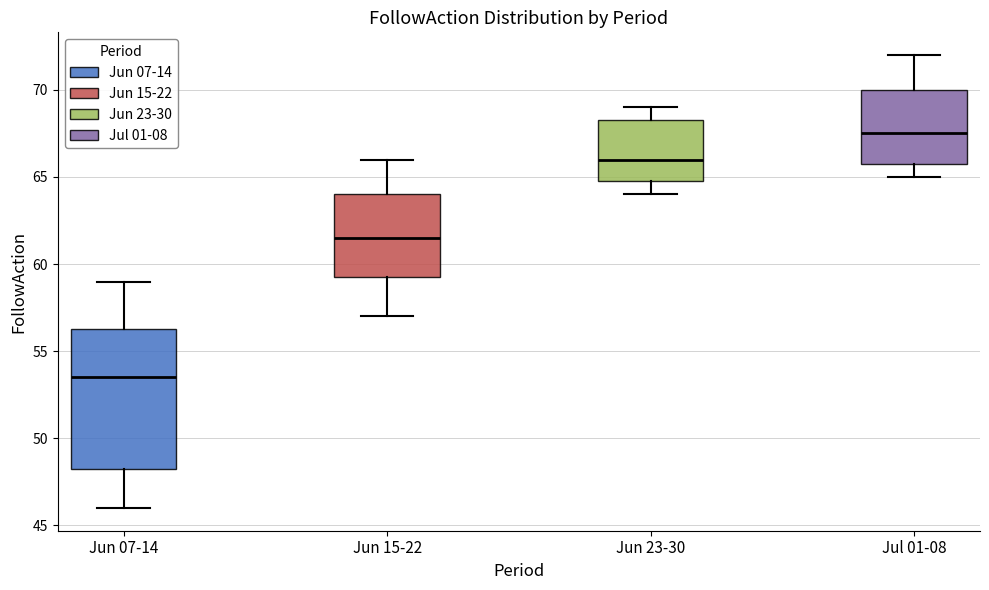

Reading left to right, transcribe this box plot: for each box, give where its median line is, the range the box spans, and where its two whiskers end, as read against the y-axis. The values are not printed on the chart, so give them approximately, as read against the axis.

Jun 07-14: median 53.5, box 48.5 to 56.5, whiskers 46.0 to 59.0
Jun 15-22: median 61.5, box 59.5 to 64.0, whiskers 57.0 to 66.0
Jun 23-30: median 66.0, box 65.0 to 68.5, whiskers 64.0 to 69.0
Jul 01-08: median 67.5, box 66.0 to 70.0, whiskers 65.0 to 72.0